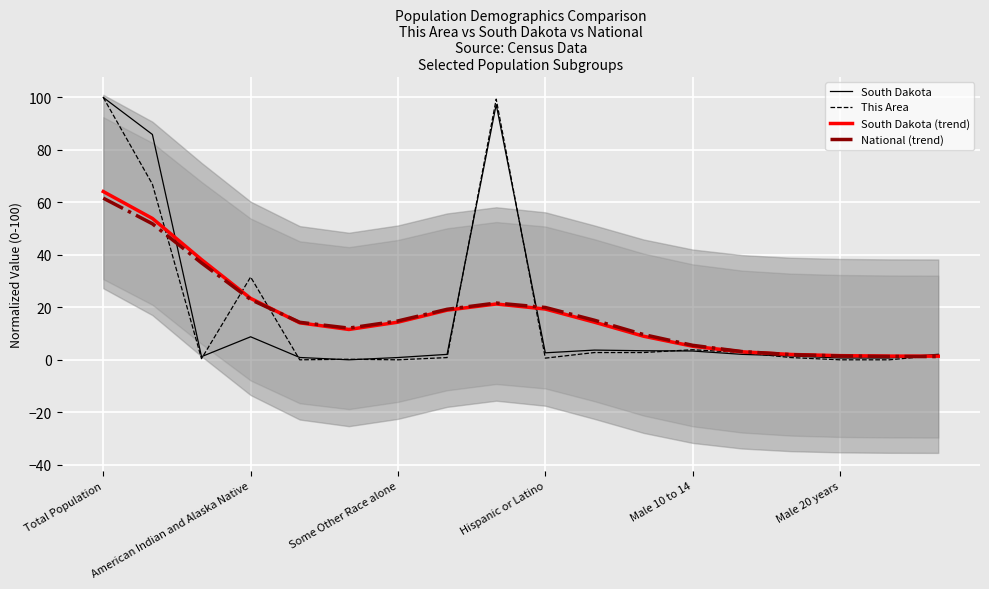

How many categories are shown in the chart?

18